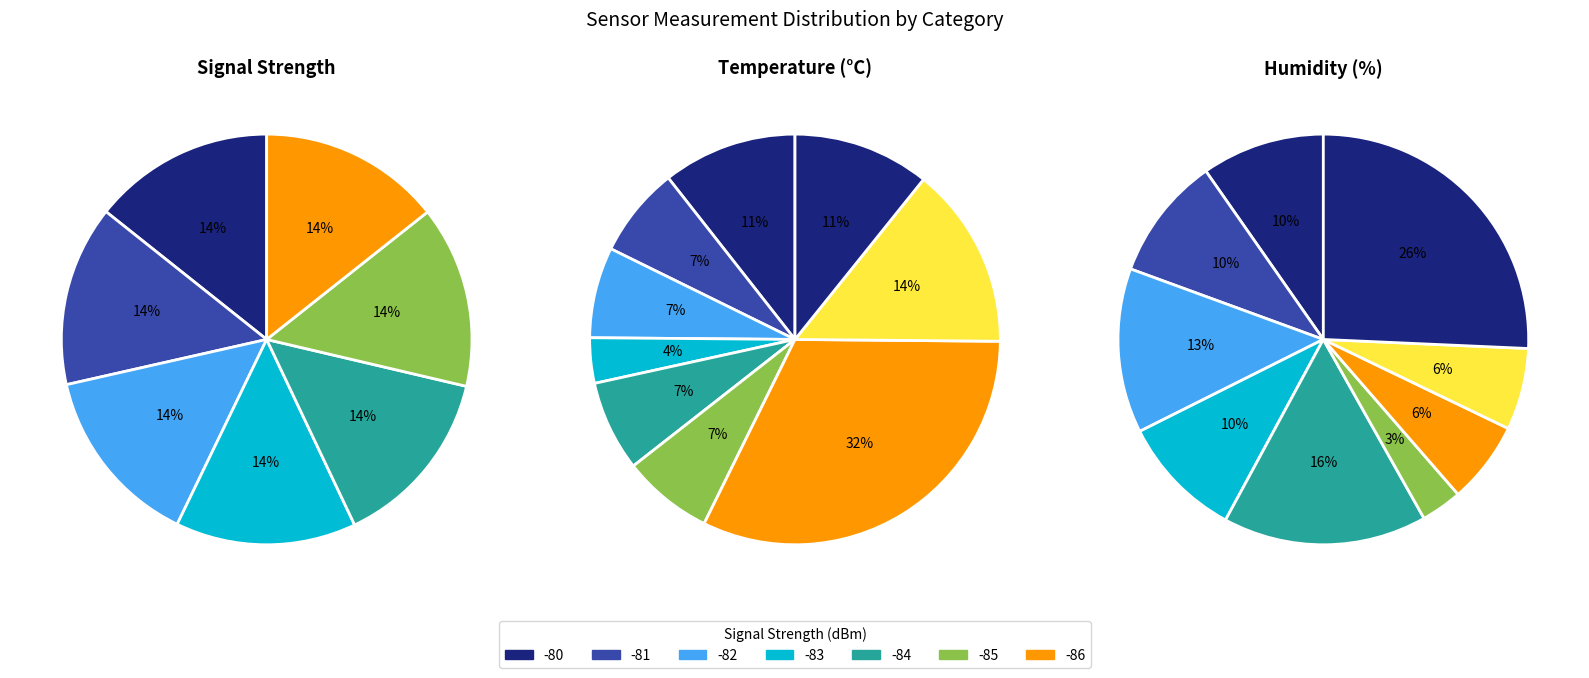

To the nearest percent, what portion does 16 represent?

2%